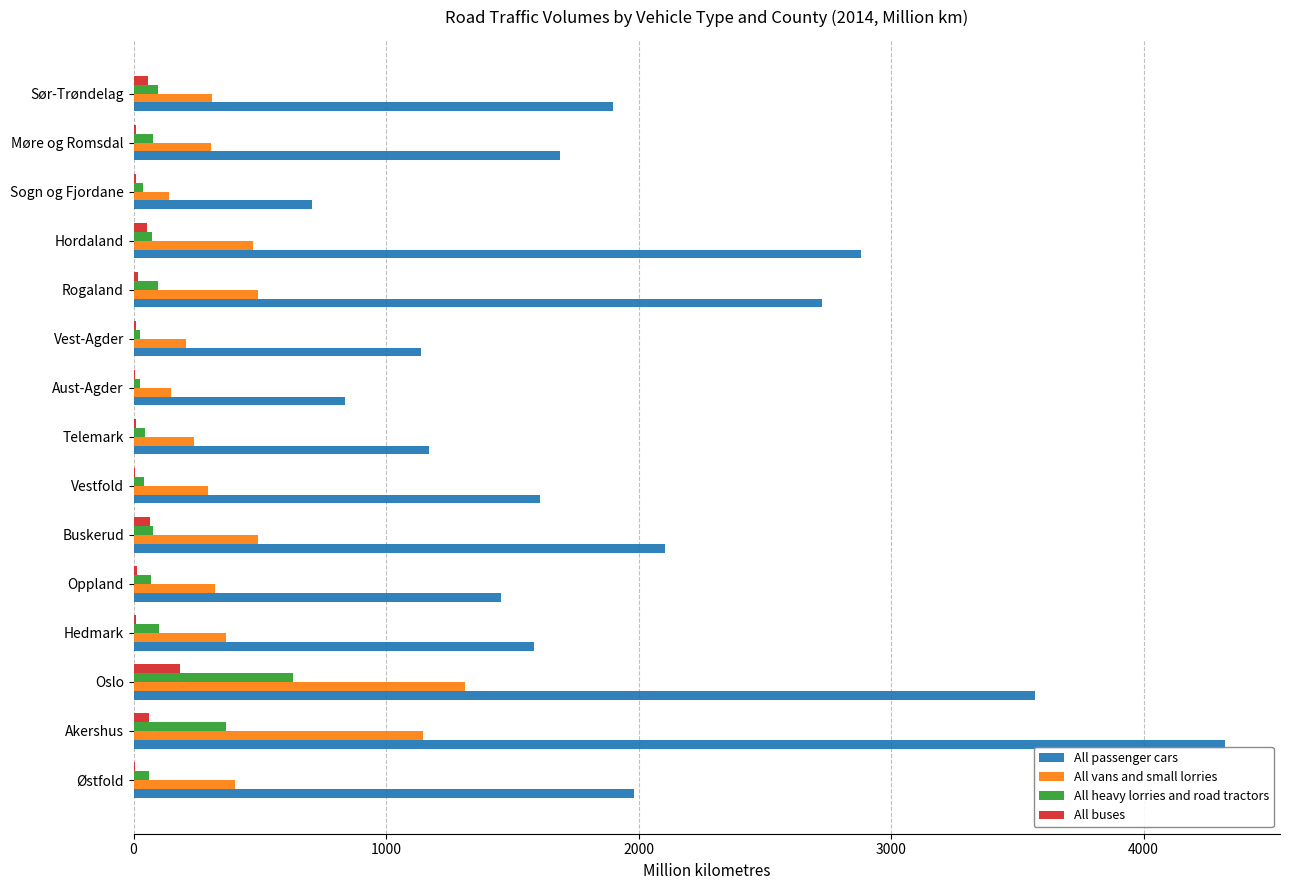

What is the sum of all All vans and small lorries values?

6655.1